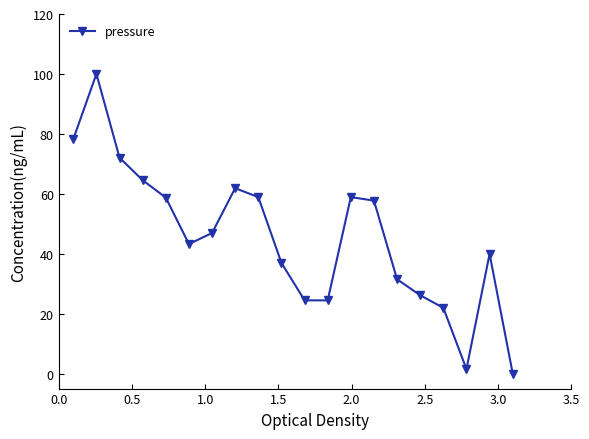

What is the greatest value displayed?

100.0